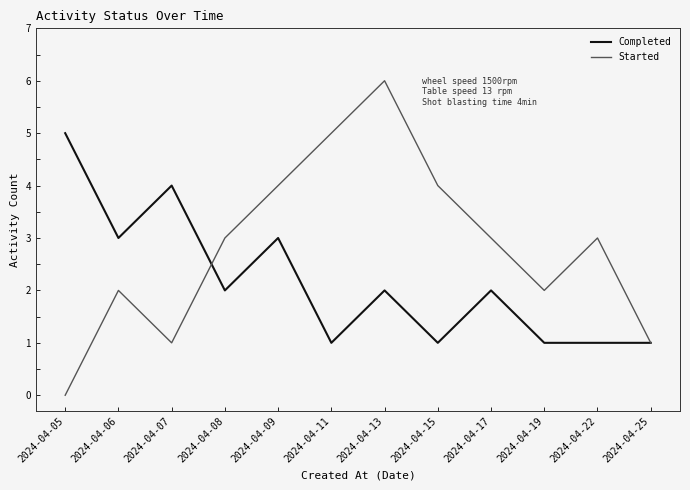

Which series has the largest range (max minus min)?

Started